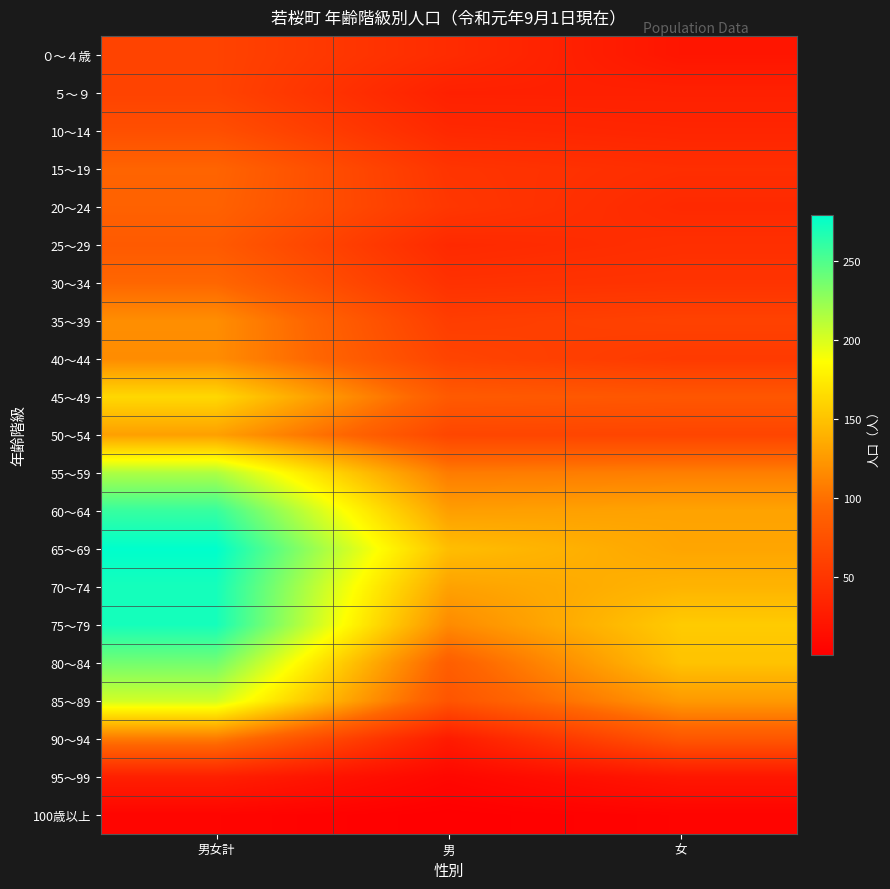

What is the difference between the highest and lowest values at 男?

146